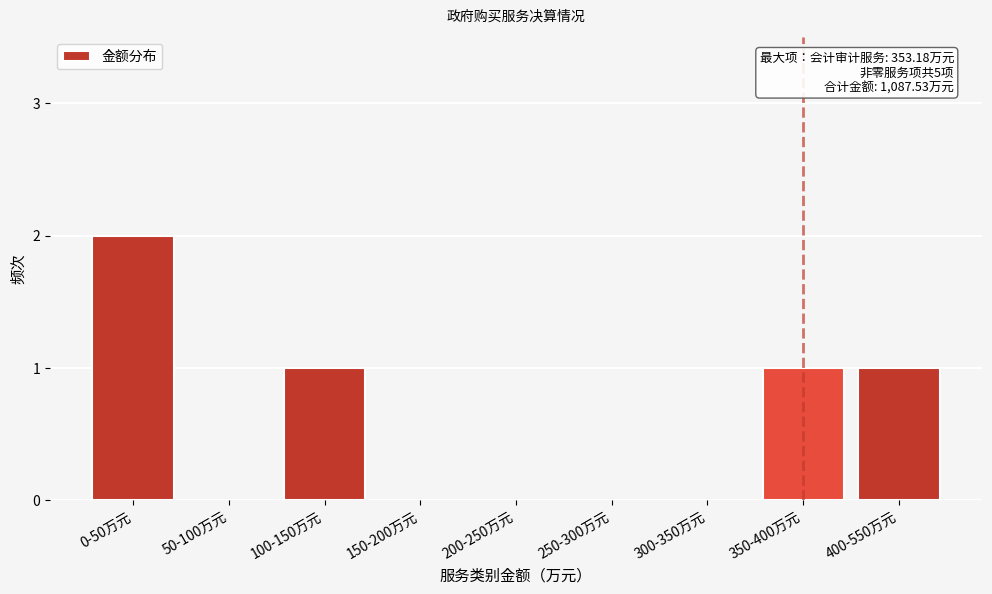

Reading right to left, what are all the values shown in this chart?

400-550万元=1	350-400万元=1	300-350万元=0	250-300万元=0	200-250万元=0	150-200万元=0	100-150万元=1	50-100万元=0	0-50万元=2